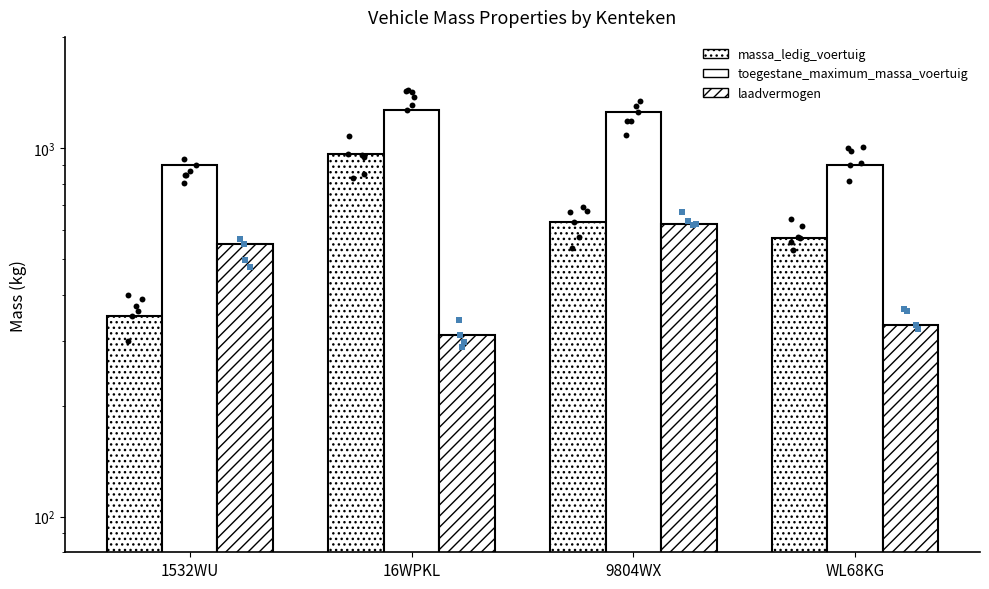

Which series has the largest total across all categories?

toegestane_maximum_massa_voertuig